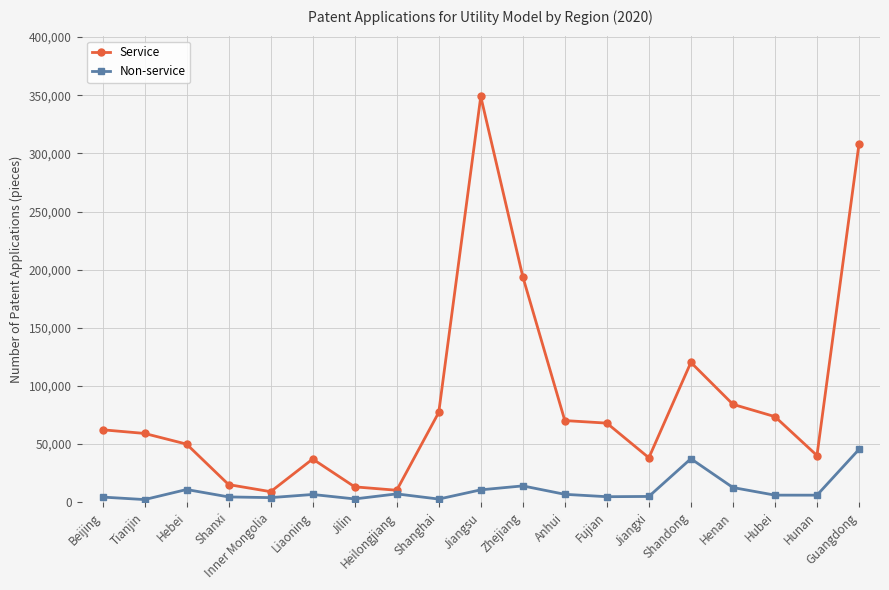

The value of Non-service at Jiangsu is 10653. True or false?

True